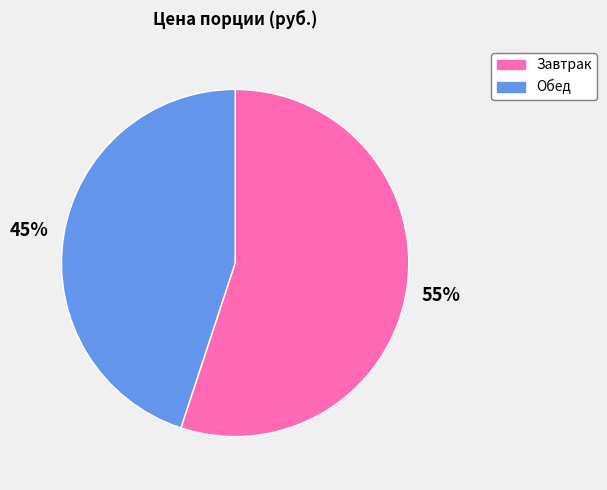

Do Завтрак and Обед together represent more than half of the pie?

Yes